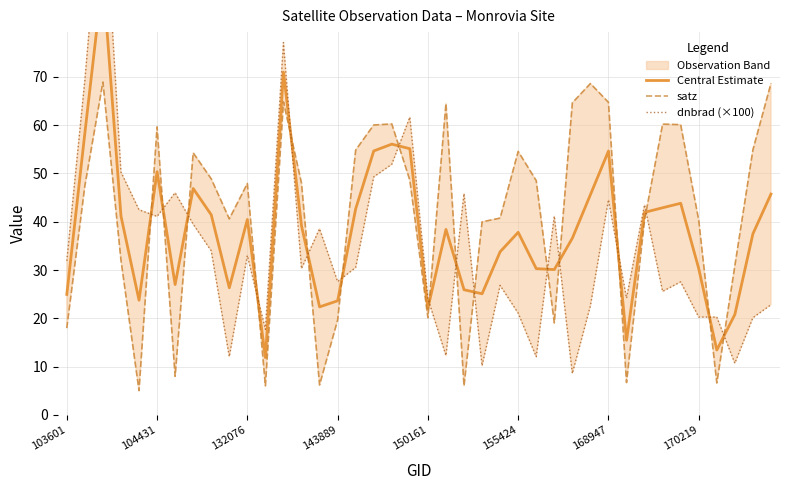

At how many categories does at least one series exceed 62?

8